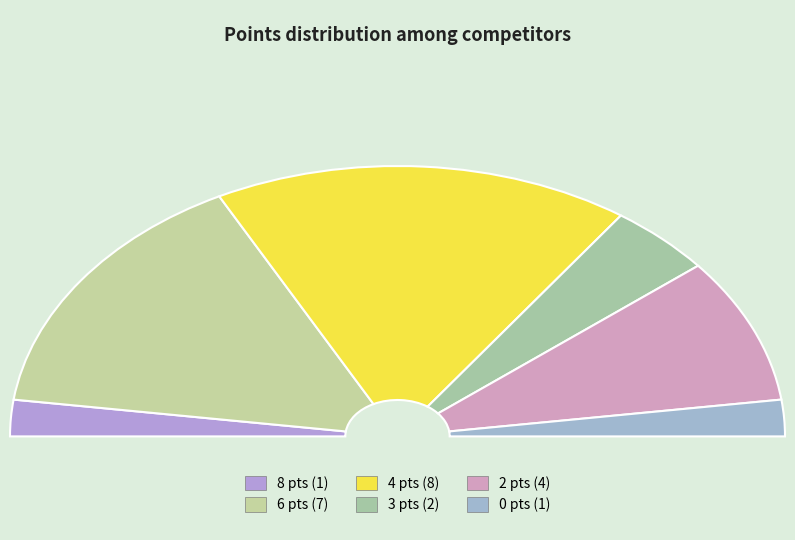

True or false: 8 points accounts for 1% of the total.

False